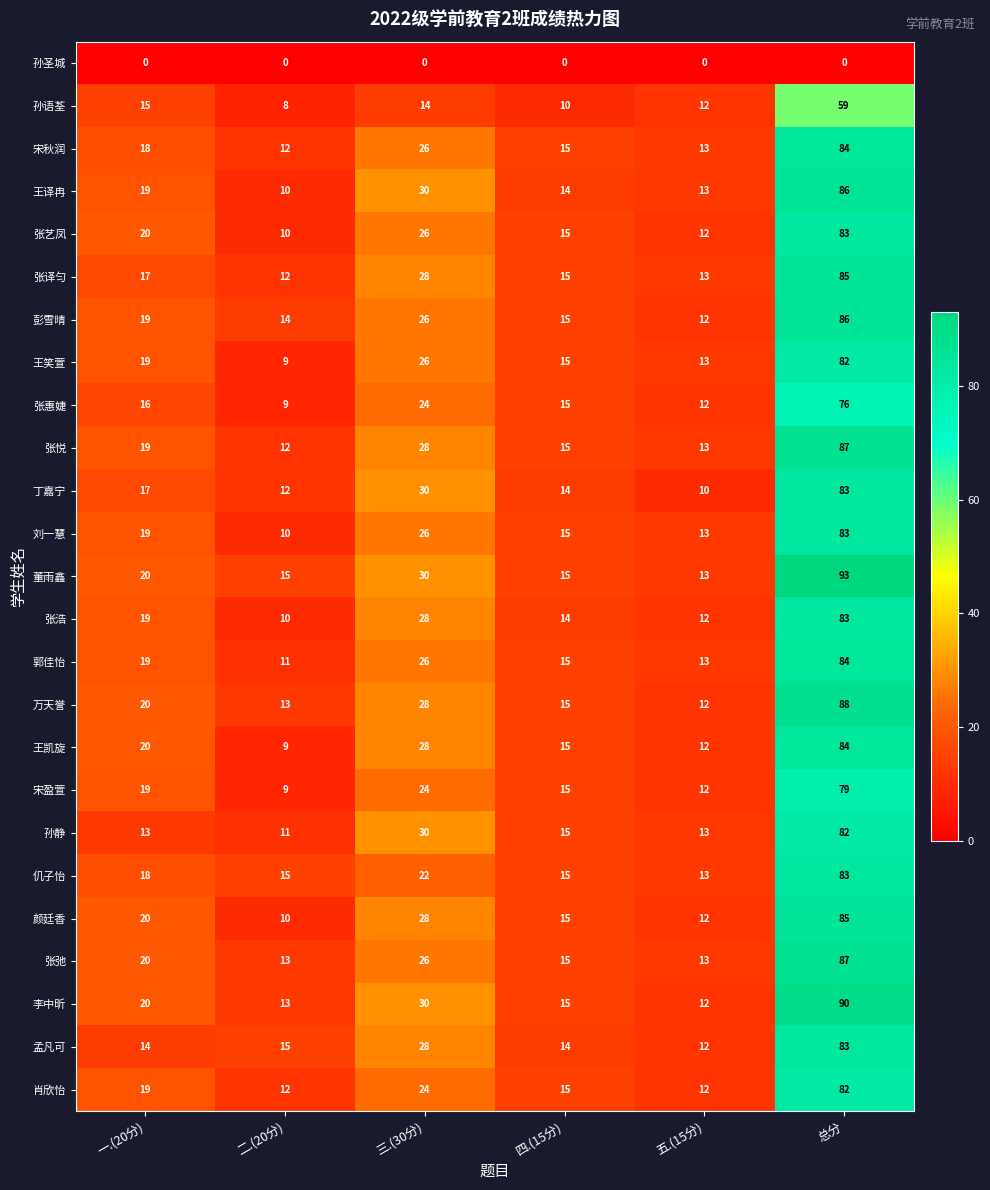

Rank the categories by 丁嘉宁 value from highest to lowest.

总分, 三.(30分), 一.(20分), 四.(15分), 二.(20分), 五.(15分)